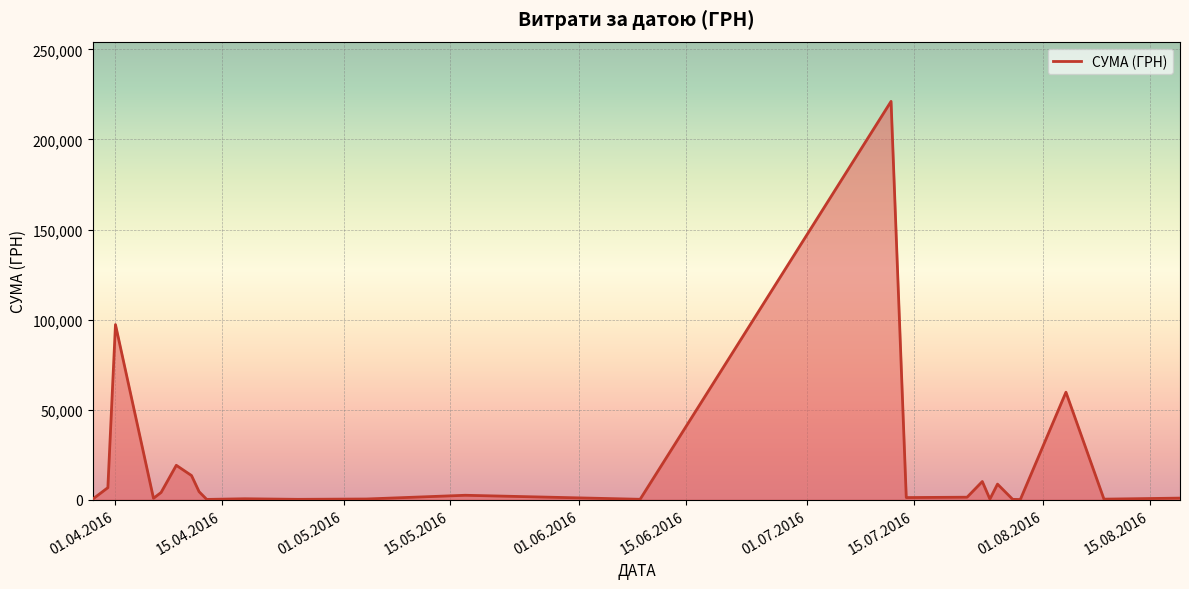

What is the difference between the maximum and minimum values?

221040.7